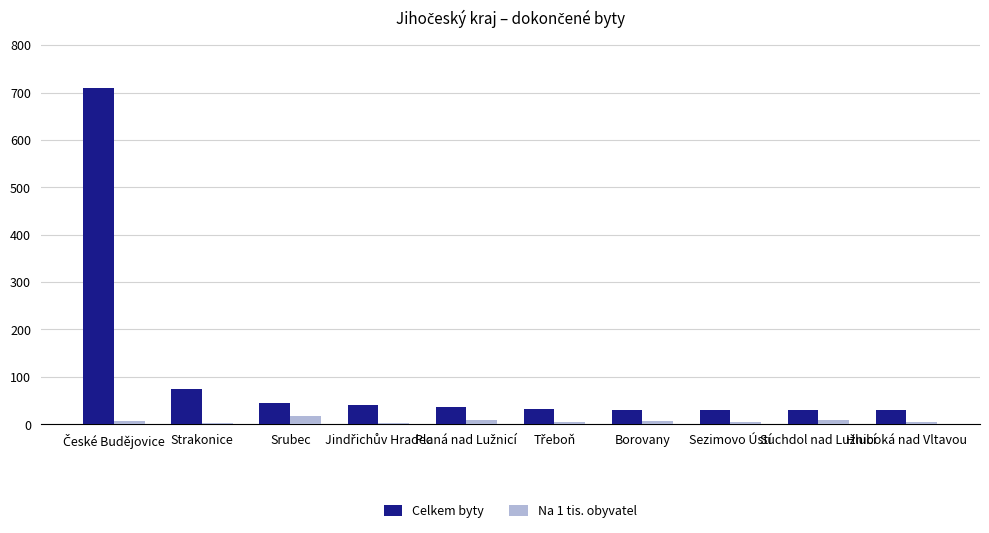

Which series has the largest range (max minus min)?

Celkem byty